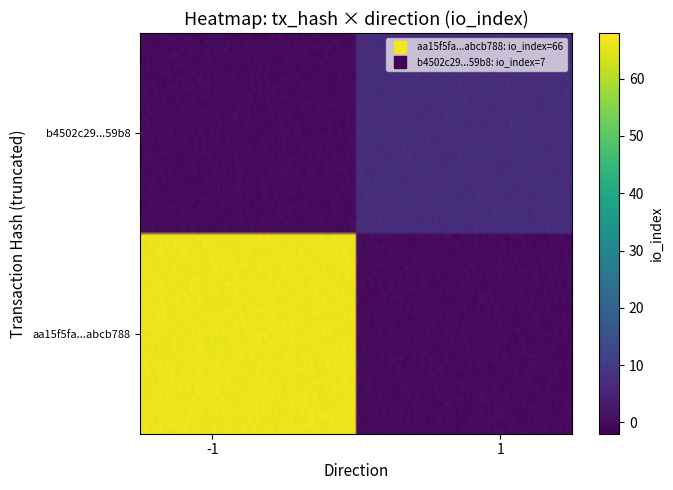

Reading right to left, extract all data points from this chart.

aa15f5fa831997dd14a9b25f87973c79abcb788: io_index=66	direction=-1
b4502c29d41f3d1a46a1ef5401ec26bc10759b8: io_index=7	direction=1